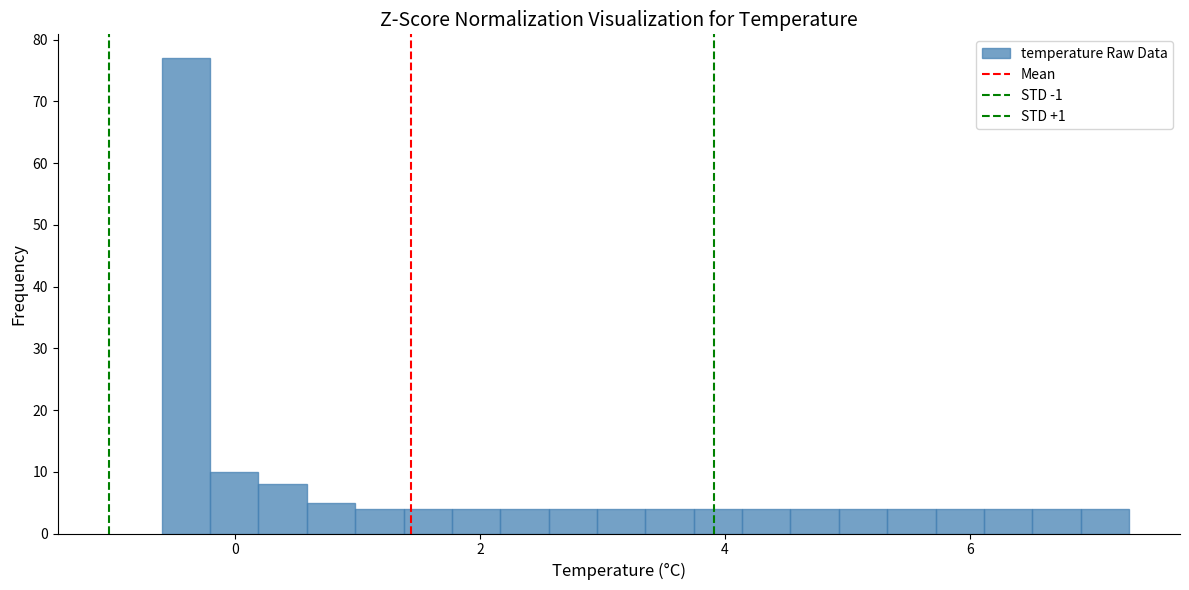

Read against the x-axis, roughly where is the centre of the tallest bar?

-0.4